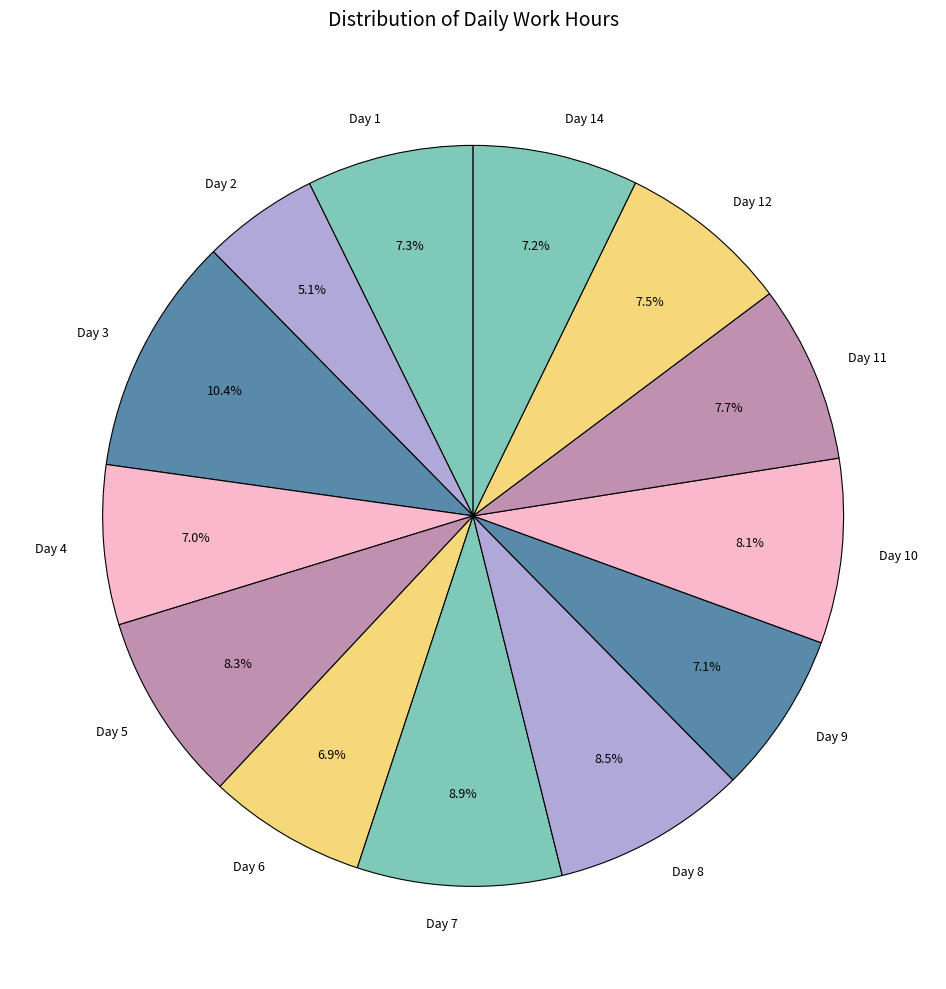

Does Day 1 account for over 50% of the chart?

No